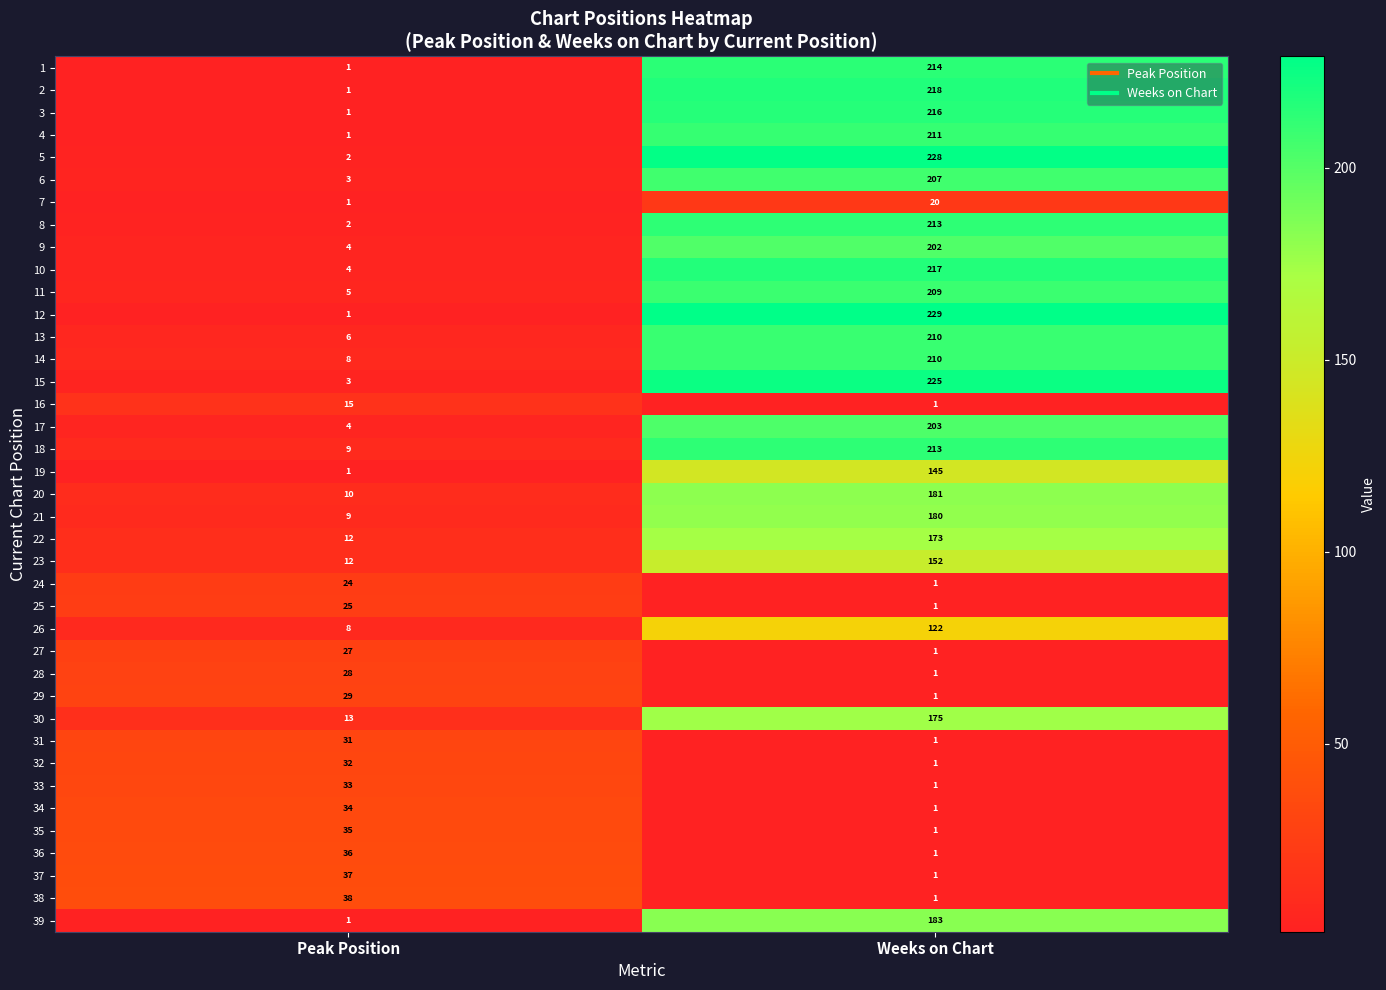

List the labels in order of 28 value, largest first.

Peak Position, Weeks on Chart